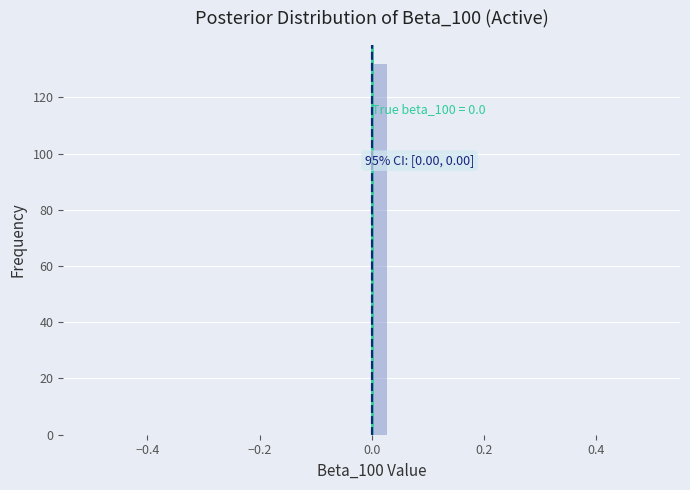

Read against the x-axis, roughly where is the centre of the tallest bar?

0.02